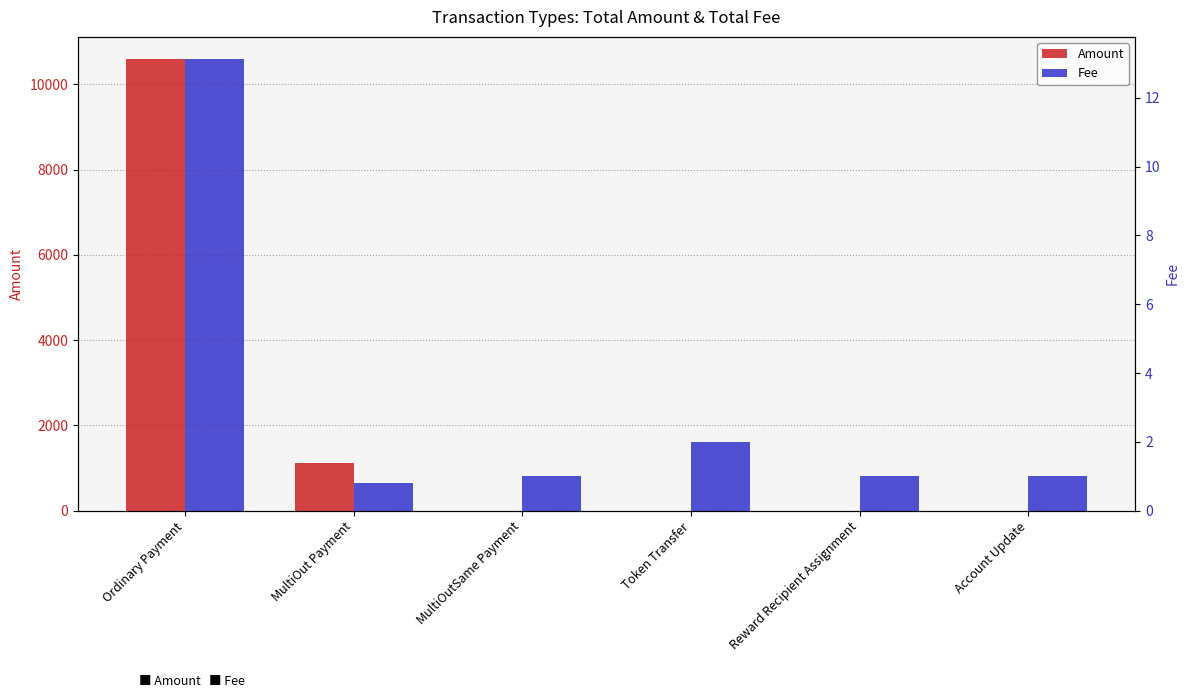

Which series changed the most between Ordinary Payment and Account Update?

Amount